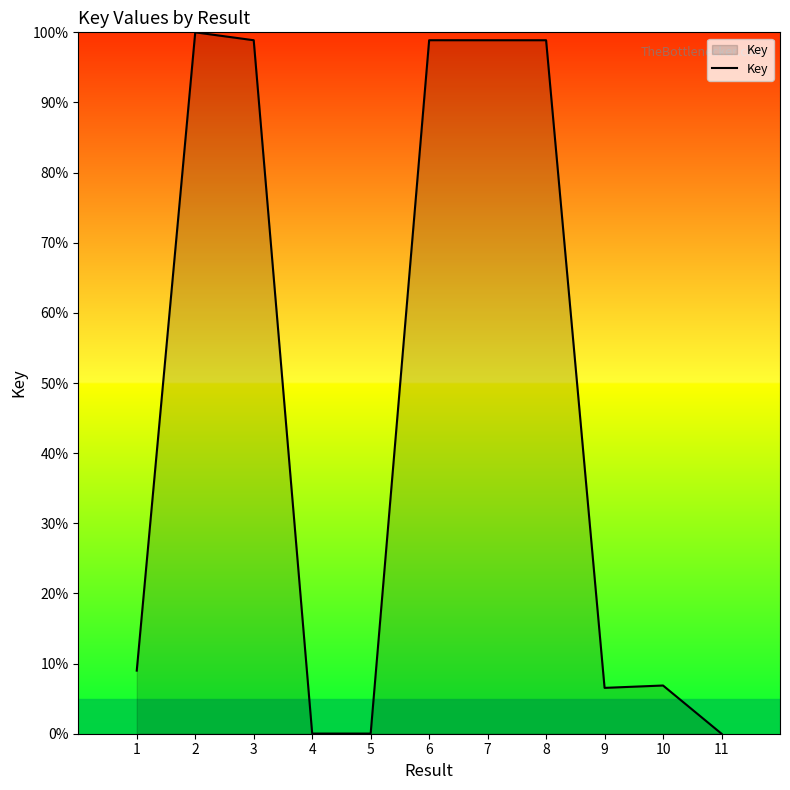

What is the difference between the maximum and minimum values?

100.0